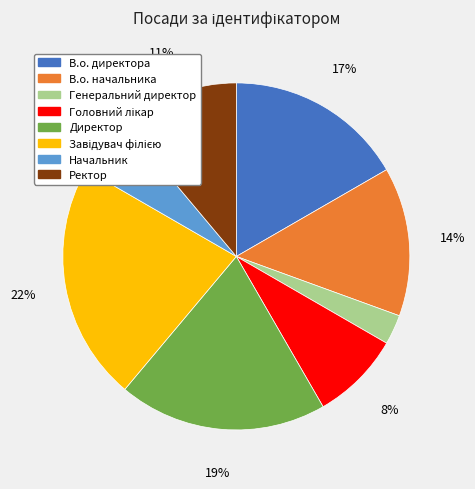

Which slice is the smallest?

Генеральний директор